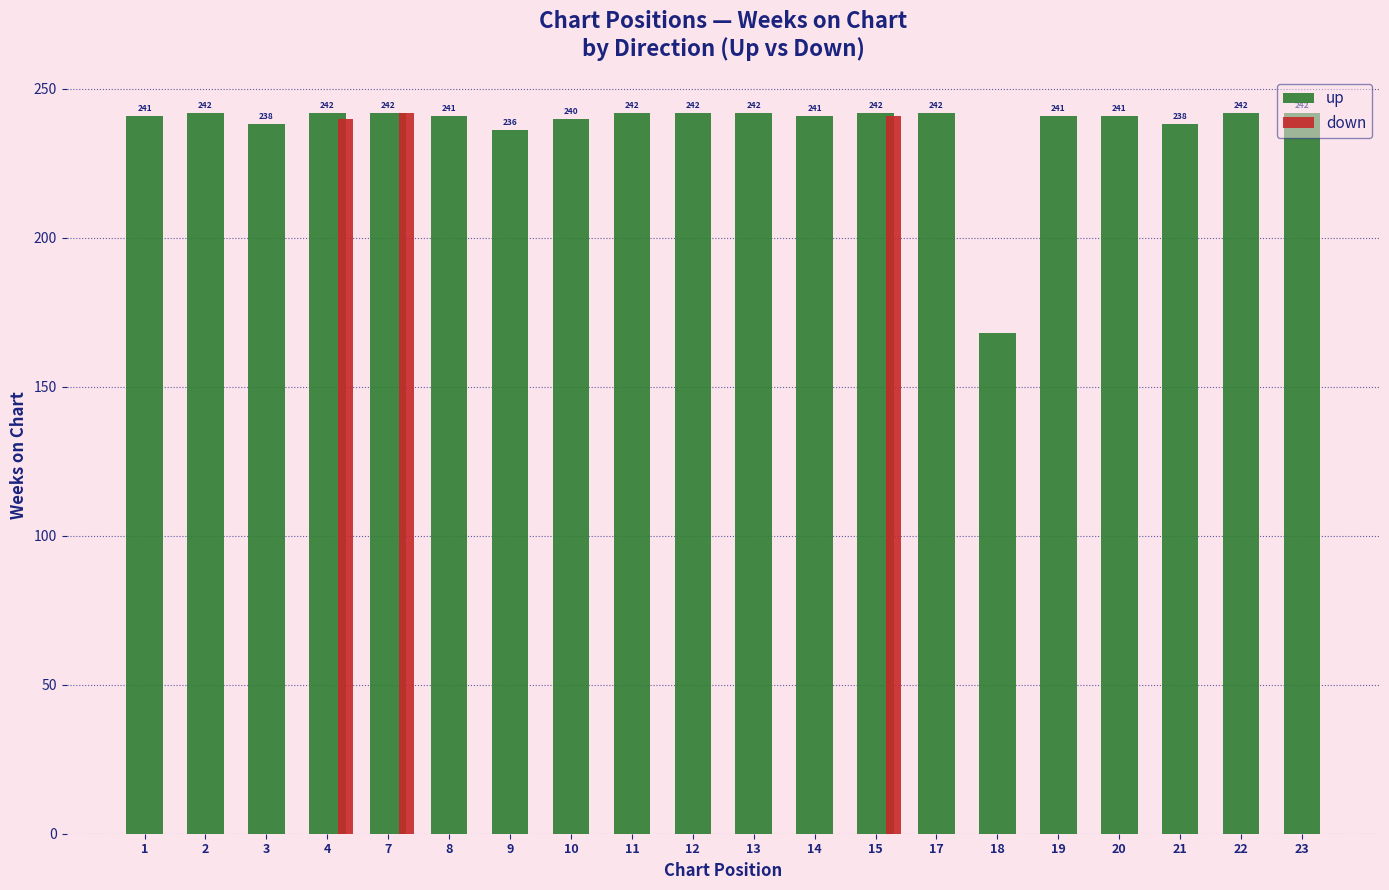

Count the number of categories in the chart.

20